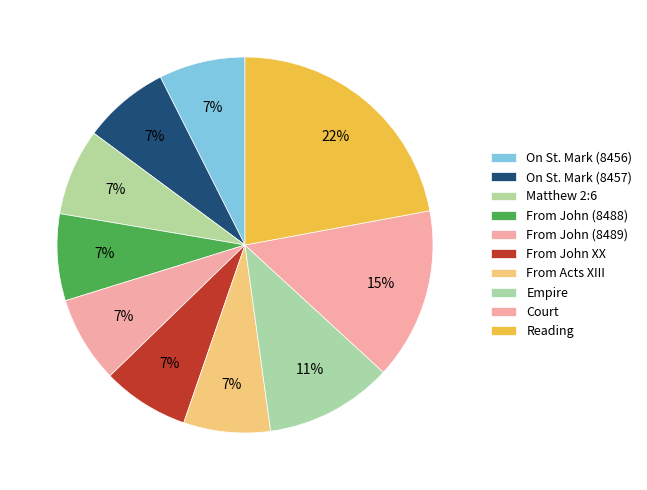

True or false: Reading accounts for 22% of the total.

True